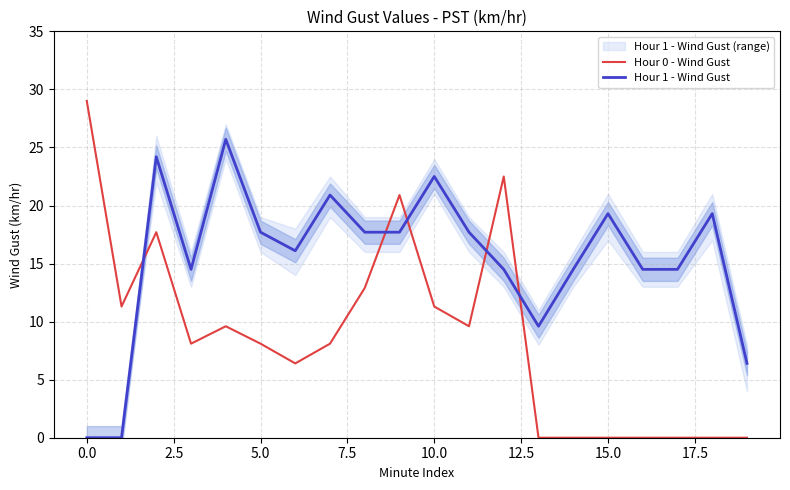

How many categories are shown in the chart?

20